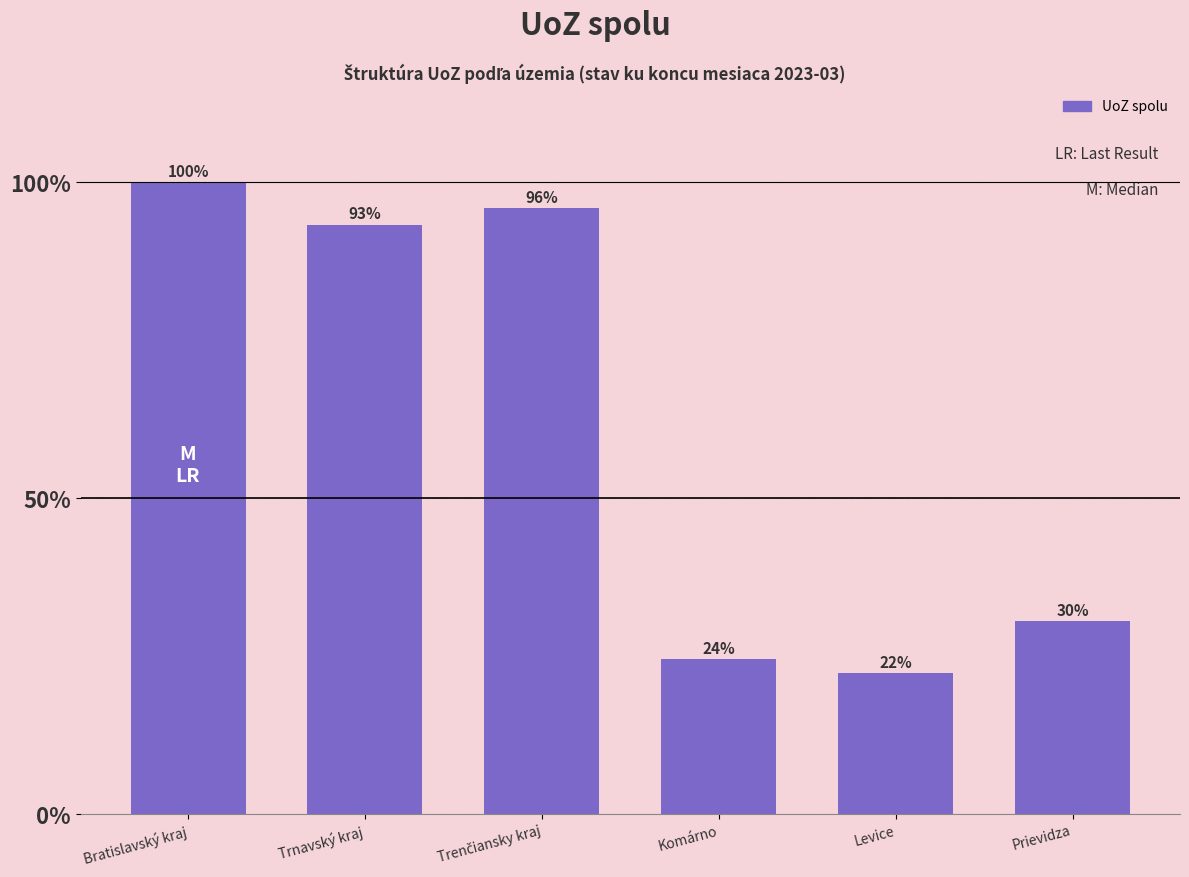

Approximately how many times larger is the value at Levice compared to Komárno?

0.9